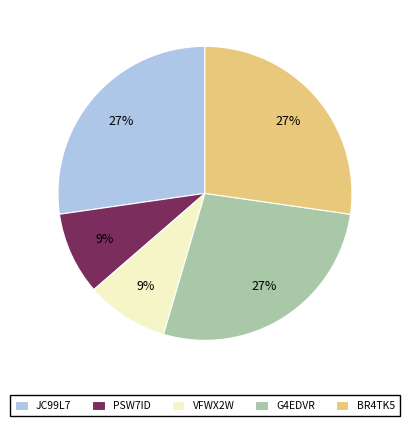

To the nearest percent, what is the combined percentage of BR4TK5 and G4EDVR?

55%